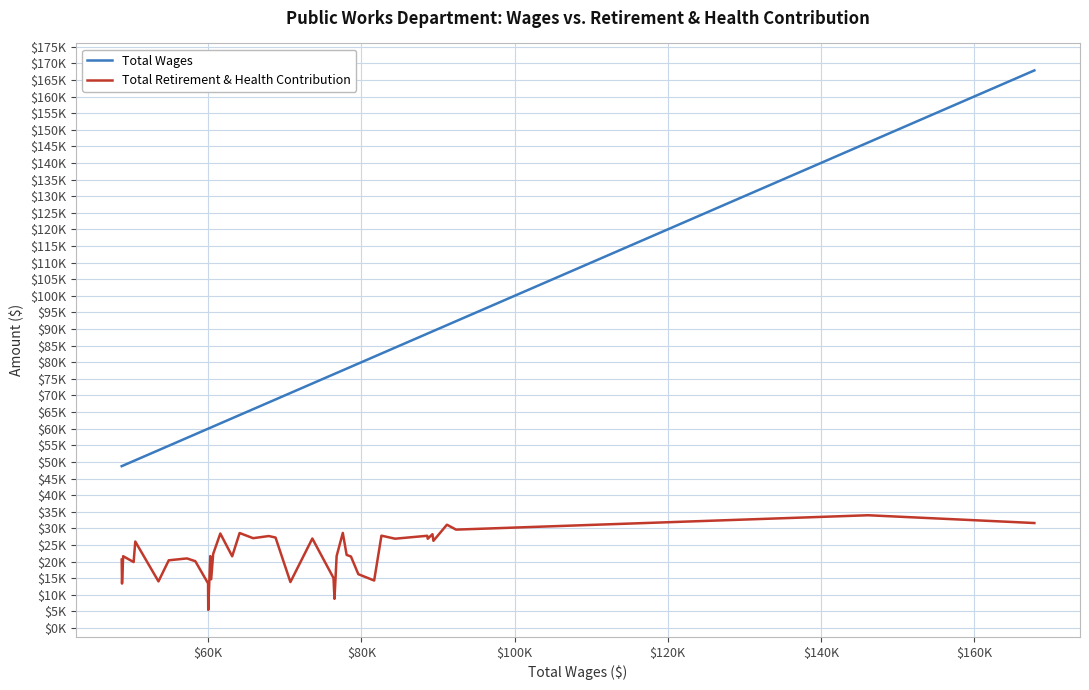

What are all the series names shown in the legend?

Total Wages, Total Retirement & Health Contribution